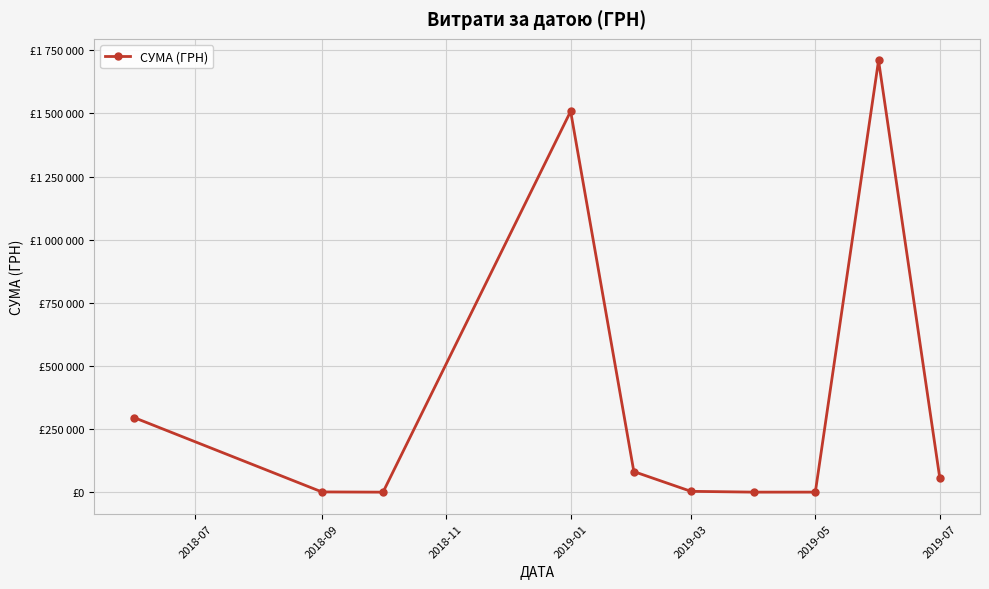

Is this an area chart (filled region under the line)?

No